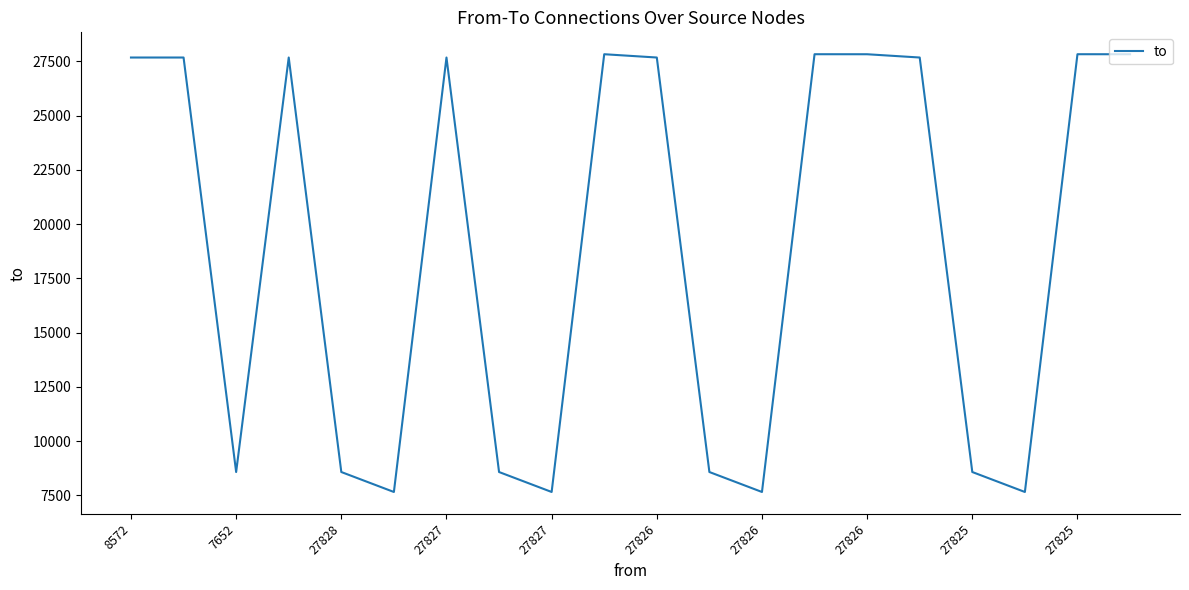

What is the difference between the maximum and minimum values?

20176